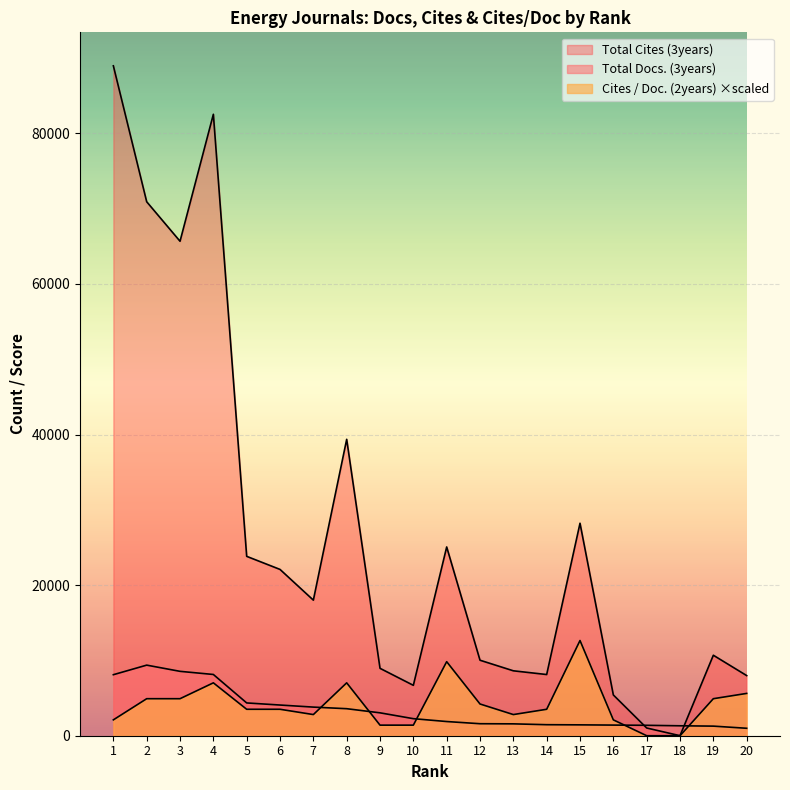

How many distinct data groups are displayed?

3